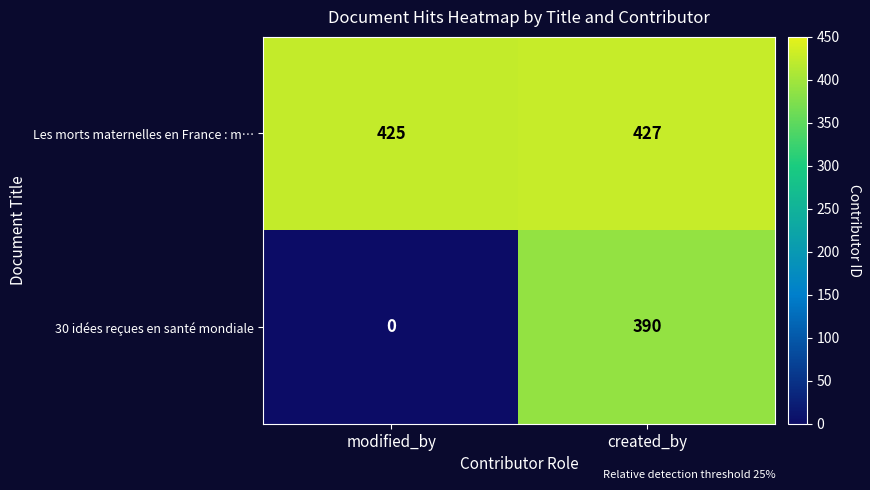

What is the approximate value of Les morts maternelles en France : m… at modified_by?

425